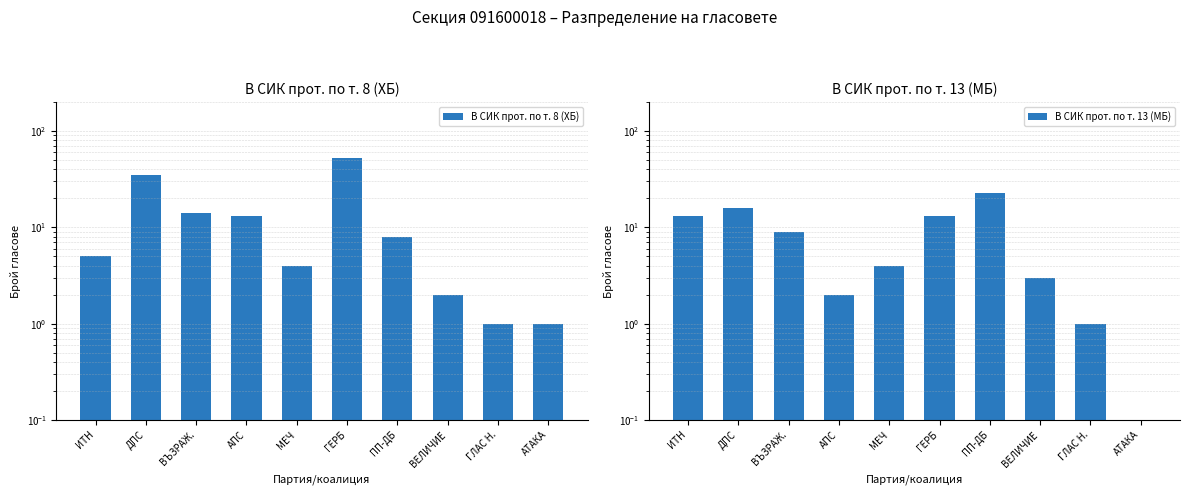

The В СИК прот. по т. 13 (МБ) series shows 21.3 at ИТН. True or false?

False